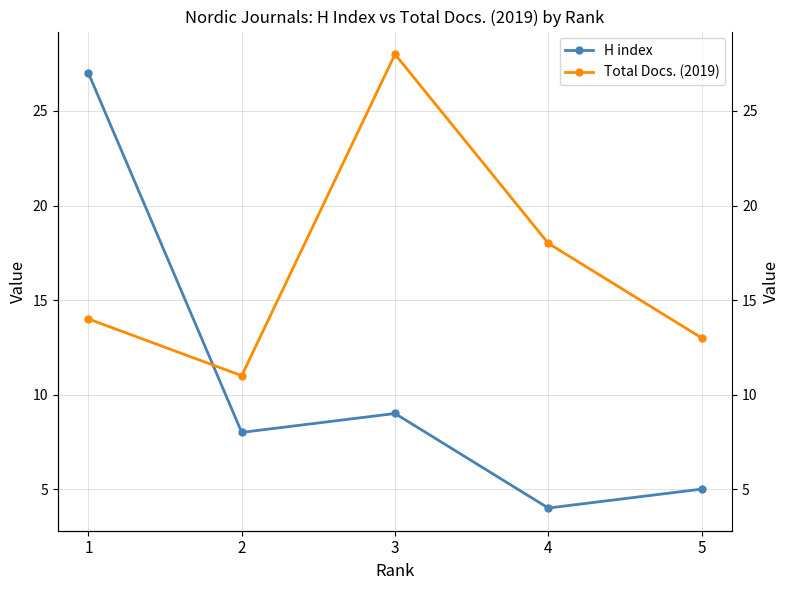

Does the chart display data point markers on the line(s)?

Yes